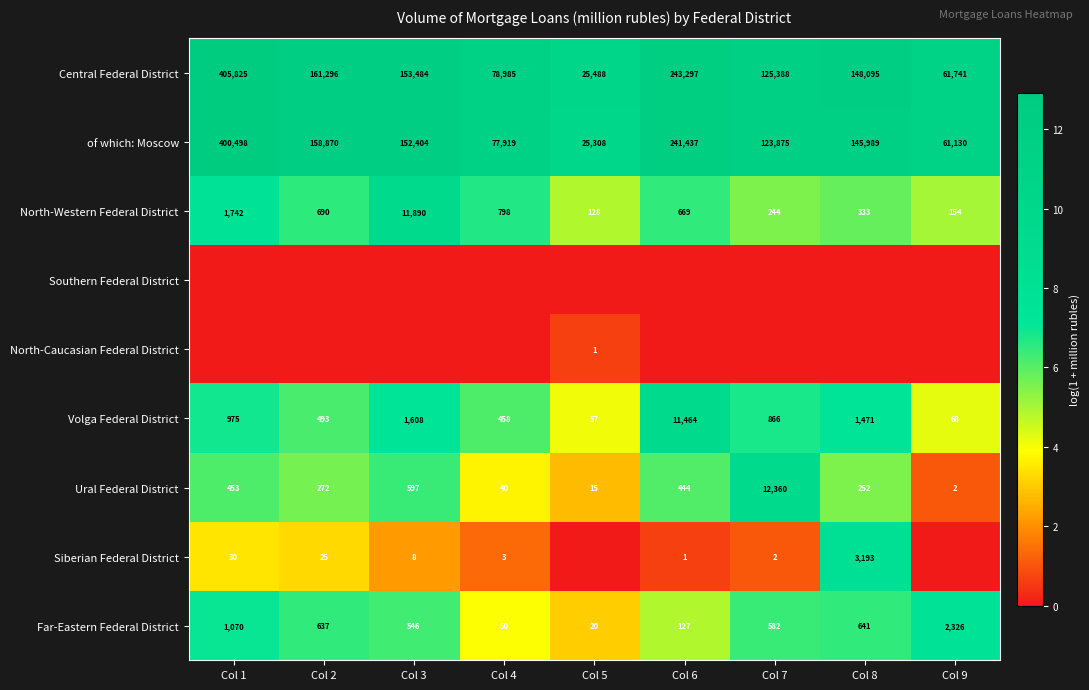

Which category has the highest value in the Ural Federal District series?

Col 7